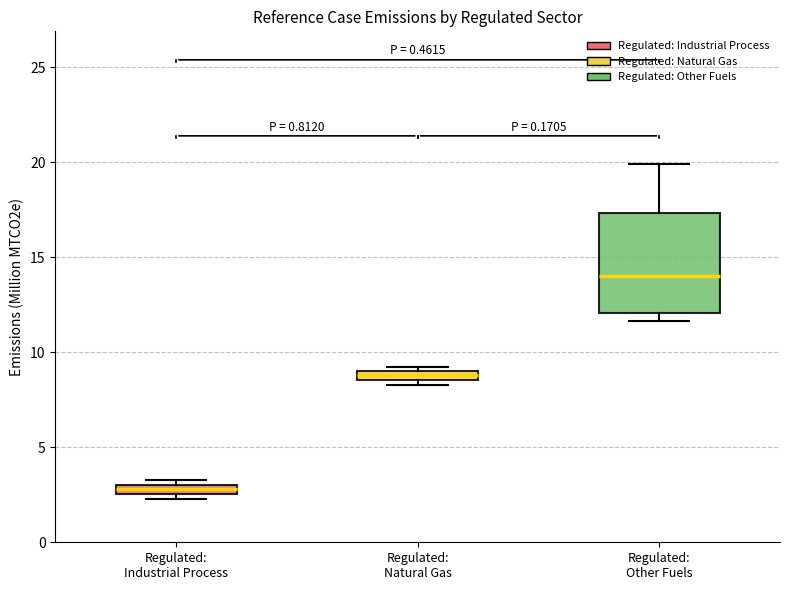

Which box's median line is the lowest?

Regulated: Industrial Process